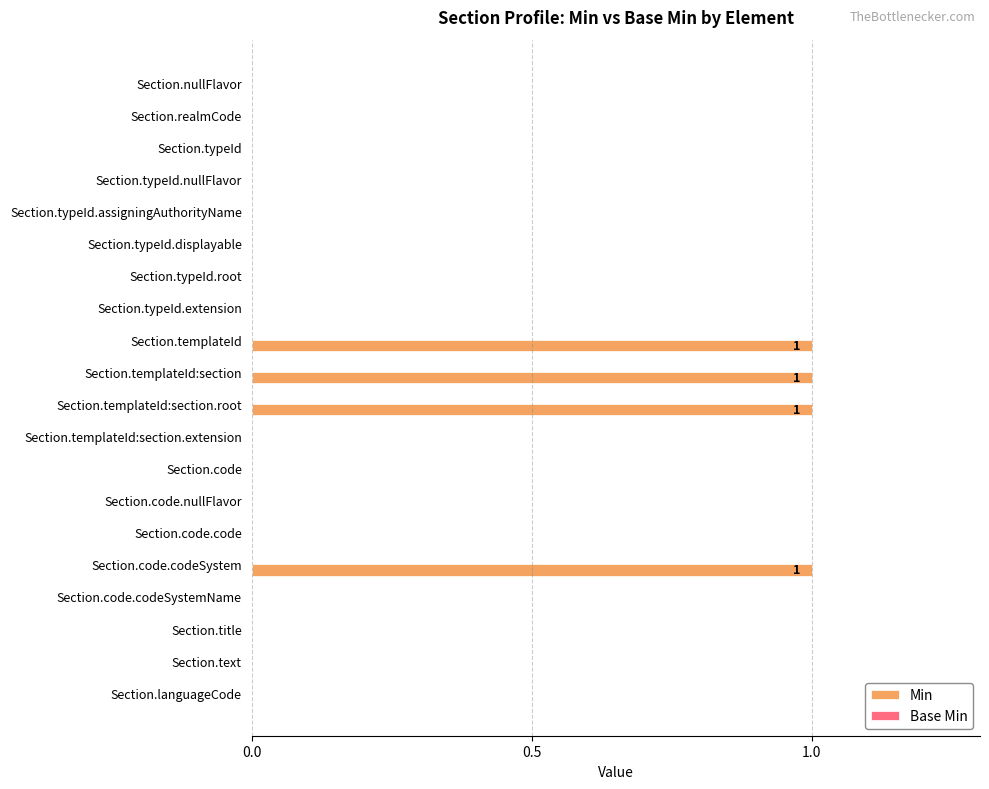

What is the sum of all values?

4